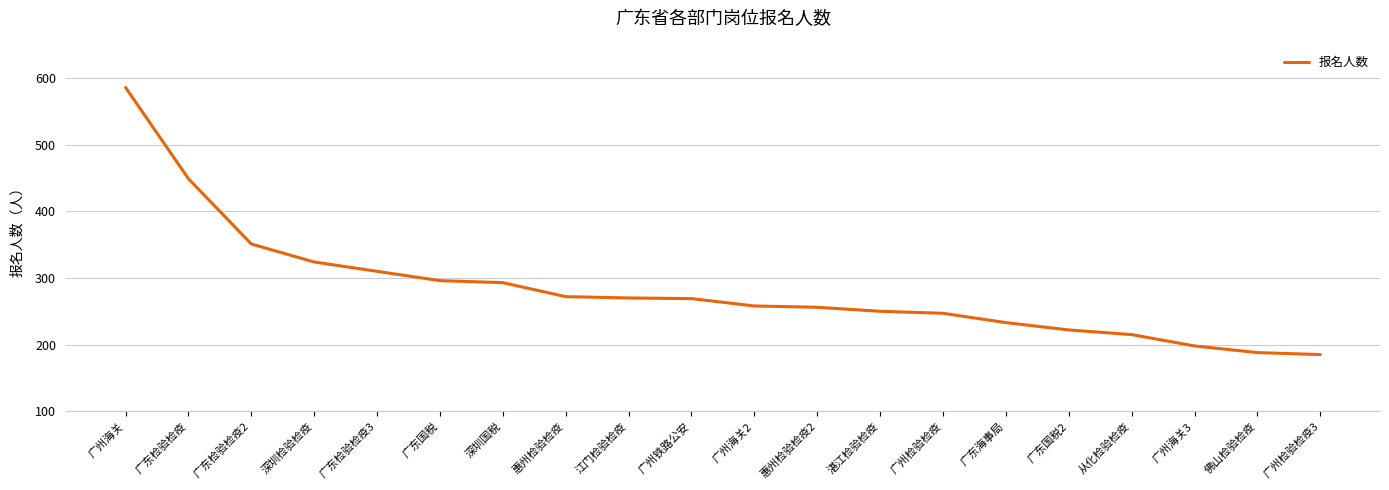

Which label corresponds to the largest value in the chart?

广州海关